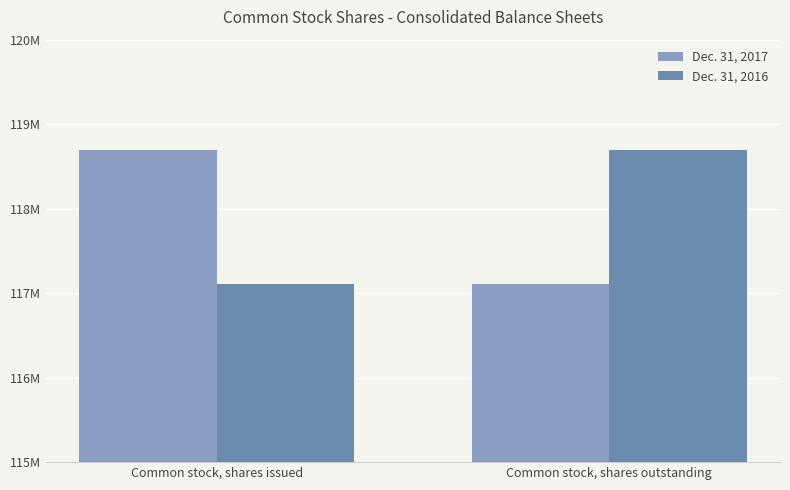

Does the chart contain stacked bars?

No